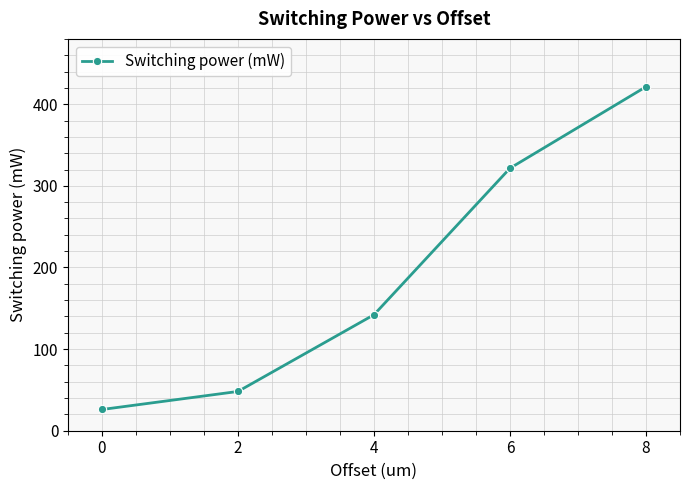

True or false: the data shows 758.3 at 8.

False